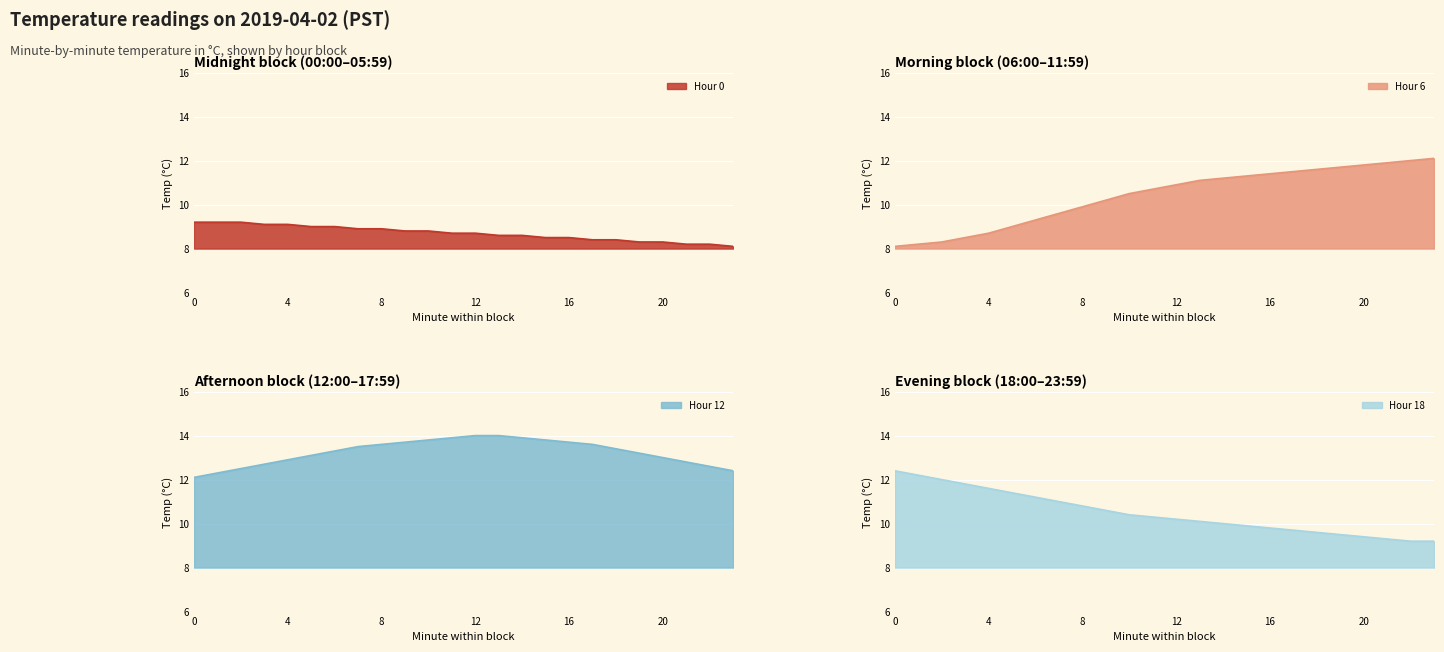

How many lines are shown in the chart?

4